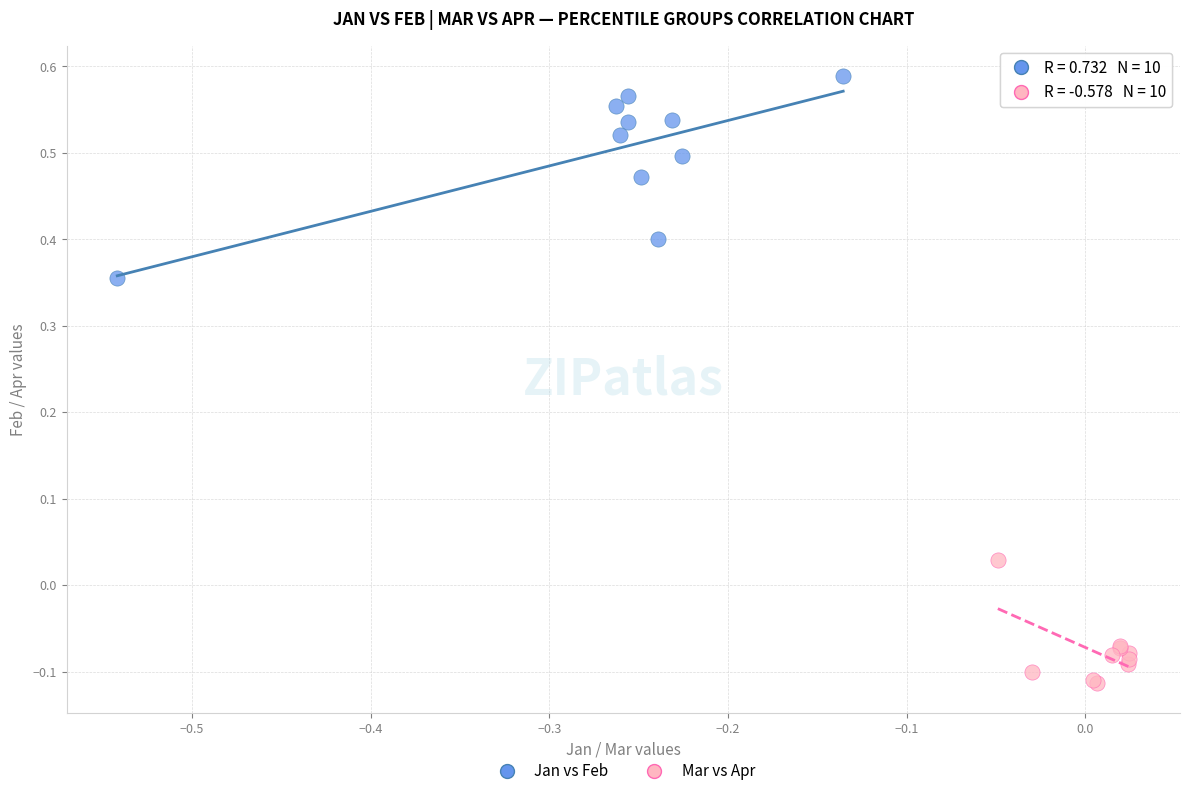

Which series has the largest Y range (max minus min)?

Jan vs Feb